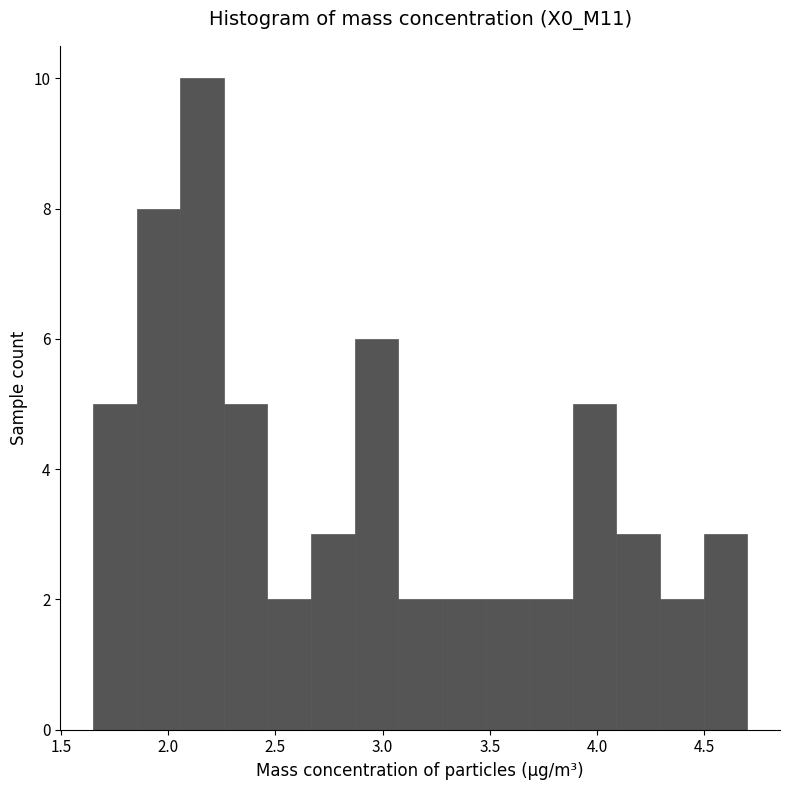

Reading left to right, list every bar in this chart as the range it spans on the x-axis followed by its height. Neither the bar edges nor the heights are printed on the chart, so give them approximately, as read against the axes.

1.65 to 1.85: 5
1.85 to 2.05: 8
2.05 to 2.25: 10
2.25 to 2.45: 5
2.45 to 2.65: 2
2.65 to 2.85: 3
2.85 to 3.05: 6
3.05 to 3.30: 2
3.30 to 3.50: 2
3.50 to 3.70: 2
3.70 to 3.90: 2
3.90 to 4.10: 5
4.10 to 4.30: 3
4.30 to 4.50: 2
4.50 to 4.70: 3